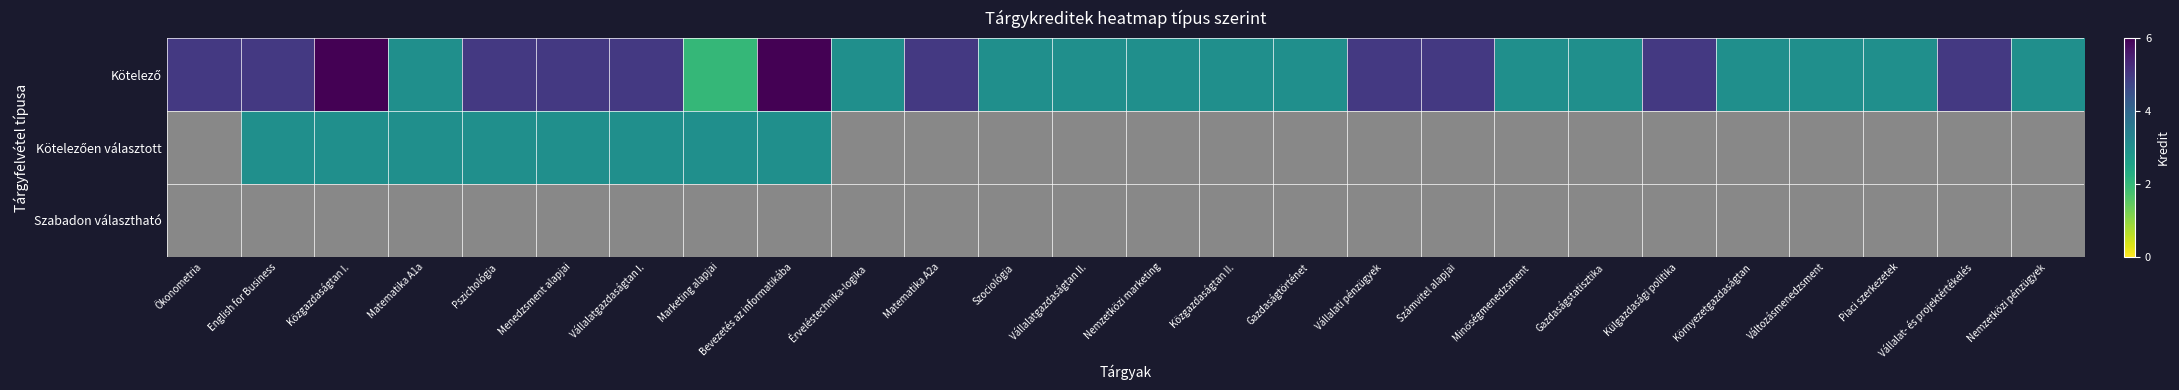

The value of Kötelező at English for Business is 1.0. True or false?

False